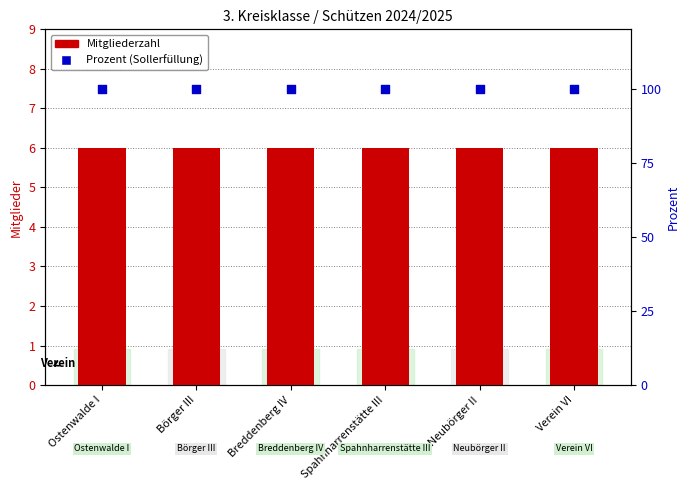

Which series has the largest total across all categories?

Prozent